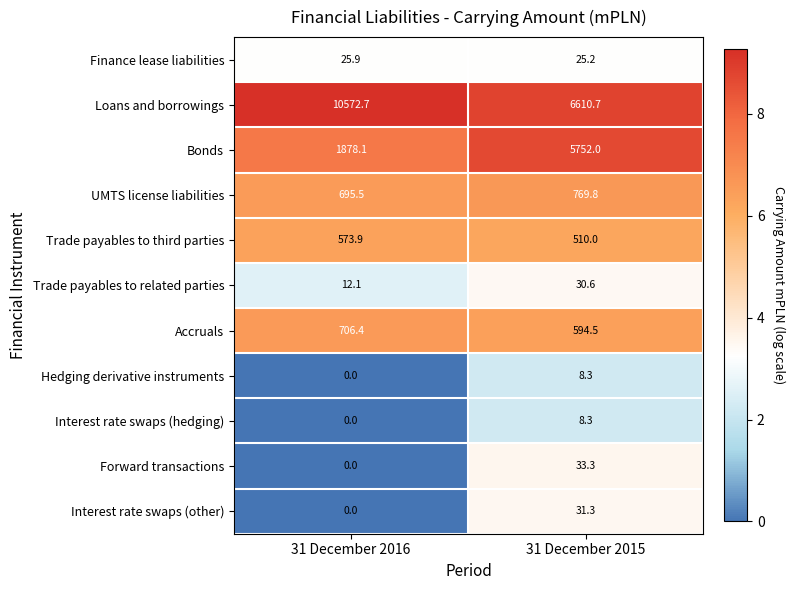

True or false: UMTS license liabilities has a value of 1162.1 at 31 December 2016.

False